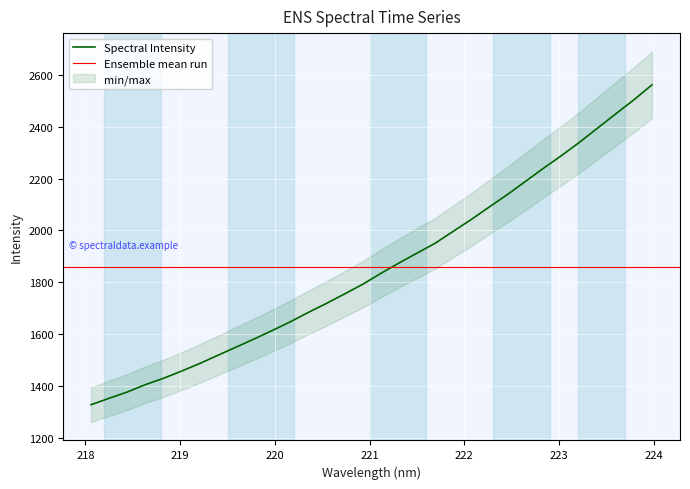

What is the smallest value displayed?

1329.1